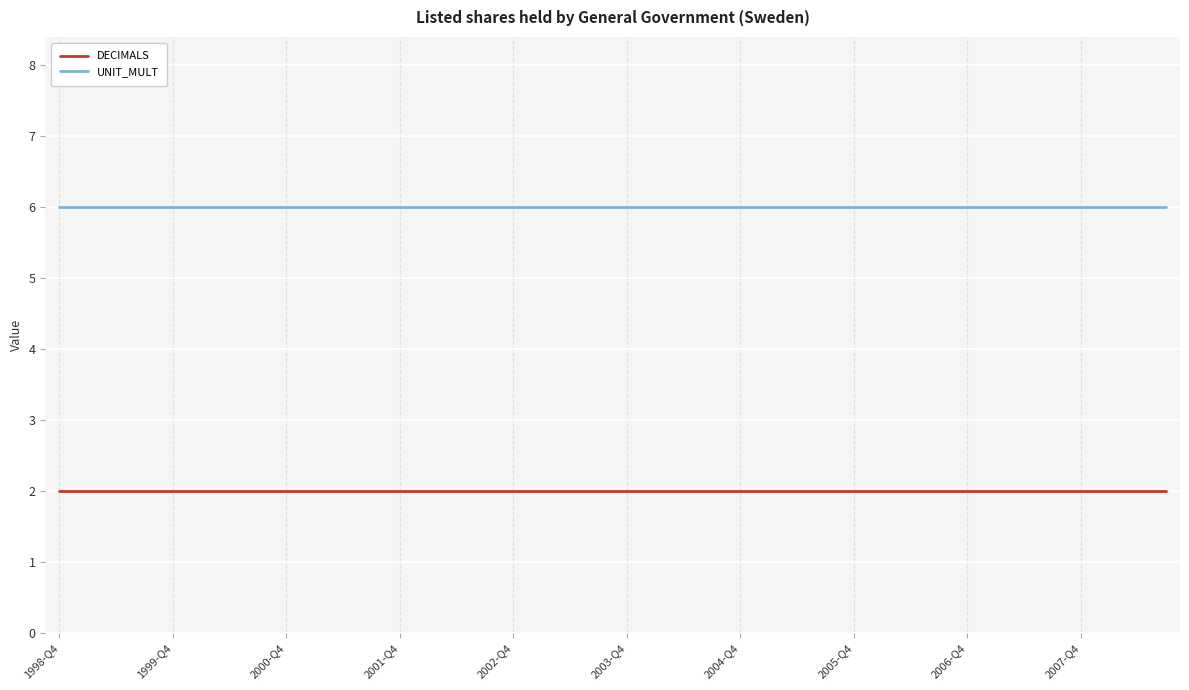

List the series in order of their overall mean, highest first.

UNIT_MULT, DECIMALS